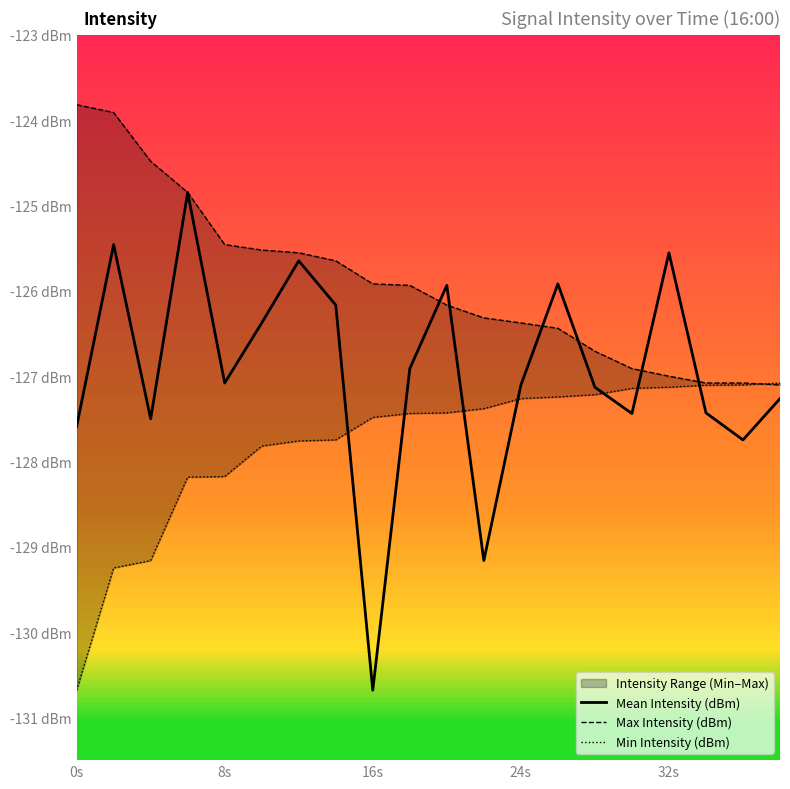

Reading left to right, extract all data points from this chart.

Mean Intensity (dBm): -127.6	-125.5	-127.5	-124.8	-127.1	-126.4	-125.6	-126.2	-130.7	-126.9	-125.9	-129.2	-127.1	-125.9	-127.1	-127.4	-125.6	-127.4	-127.7	-127.3
Max Intensity (dBm): -123.8	-123.9	-124.5	-124.8	-125.5	-125.5	-125.6	-125.6	-125.9	-125.9	-126.2	-126.3	-126.4	-126.4	-126.7	-126.9	-127.0	-127.1	-127.1	-127.1
Min Intensity (dBm): -130.7	-129.2	-129.2	-128.2	-128.2	-127.8	-127.8	-127.7	-127.5	-127.4	-127.4	-127.4	-127.3	-127.2	-127.2	-127.1	-127.1	-127.1	-127.1	-127.1